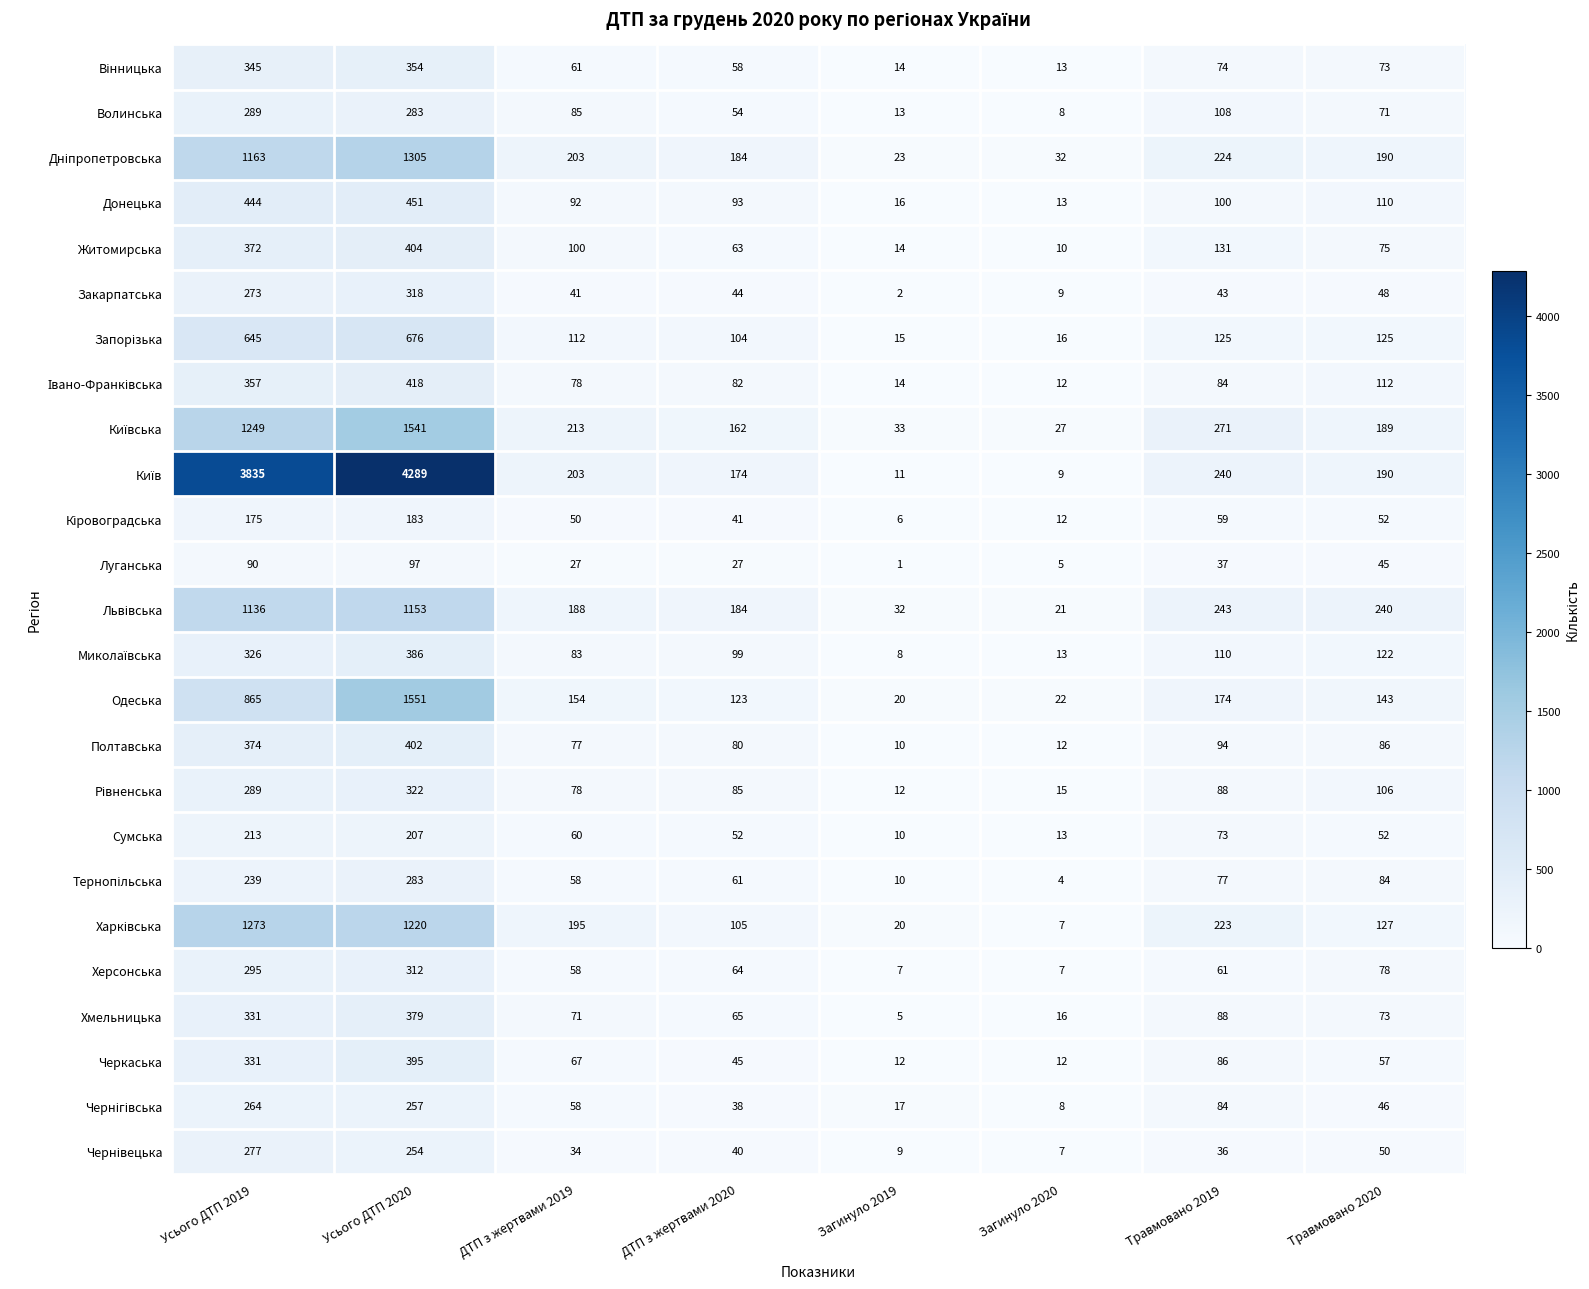

What is the difference between the highest and lowest values at Загинуло 2020?

28